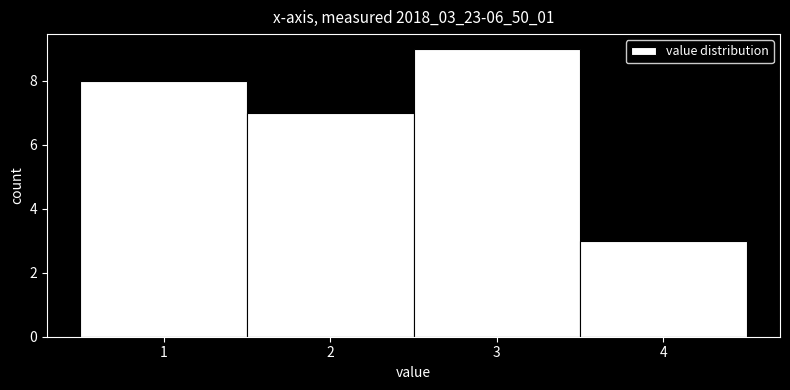

Reading left to right, transcribe this chart: for each bar, give the range it covers on the x-axis and its height. The values are not printed on the chart, so give them approximately, as read against the axis.

0.5 to 1.5: 8
1.5 to 2.5: 7
2.5 to 3.5: 9
3.5 to 4.5: 3